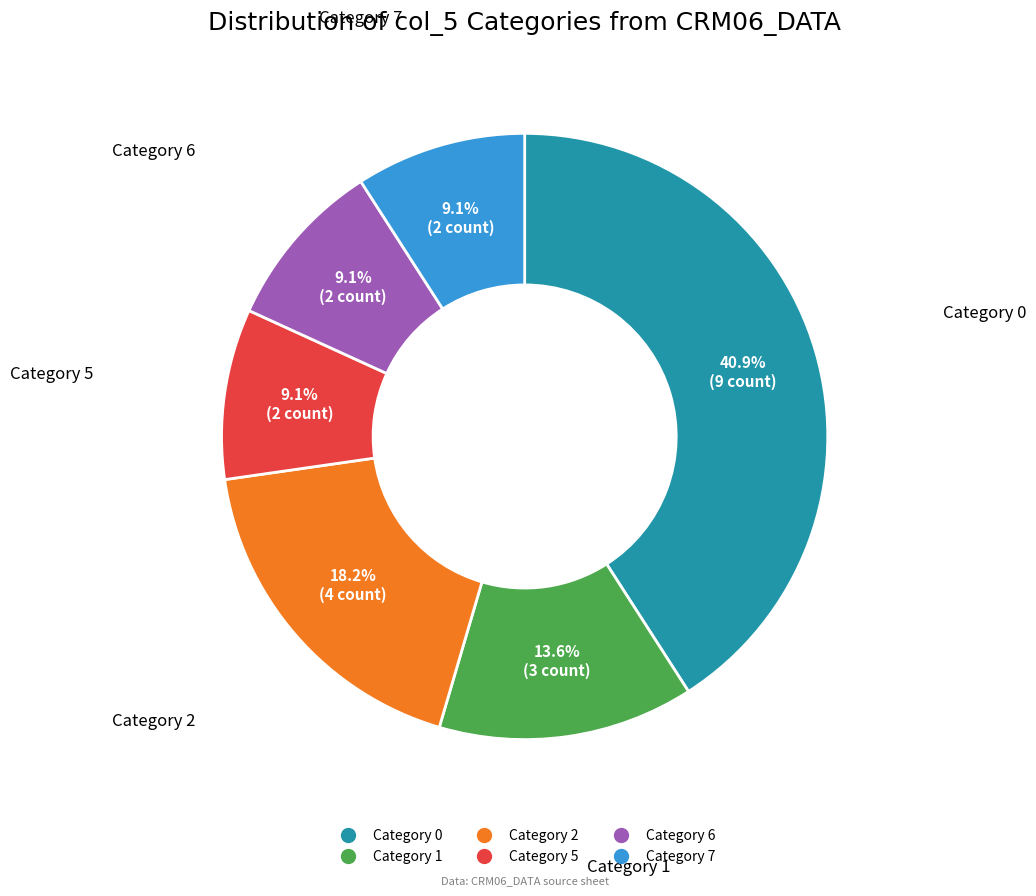

Does any single category account for the majority?

No